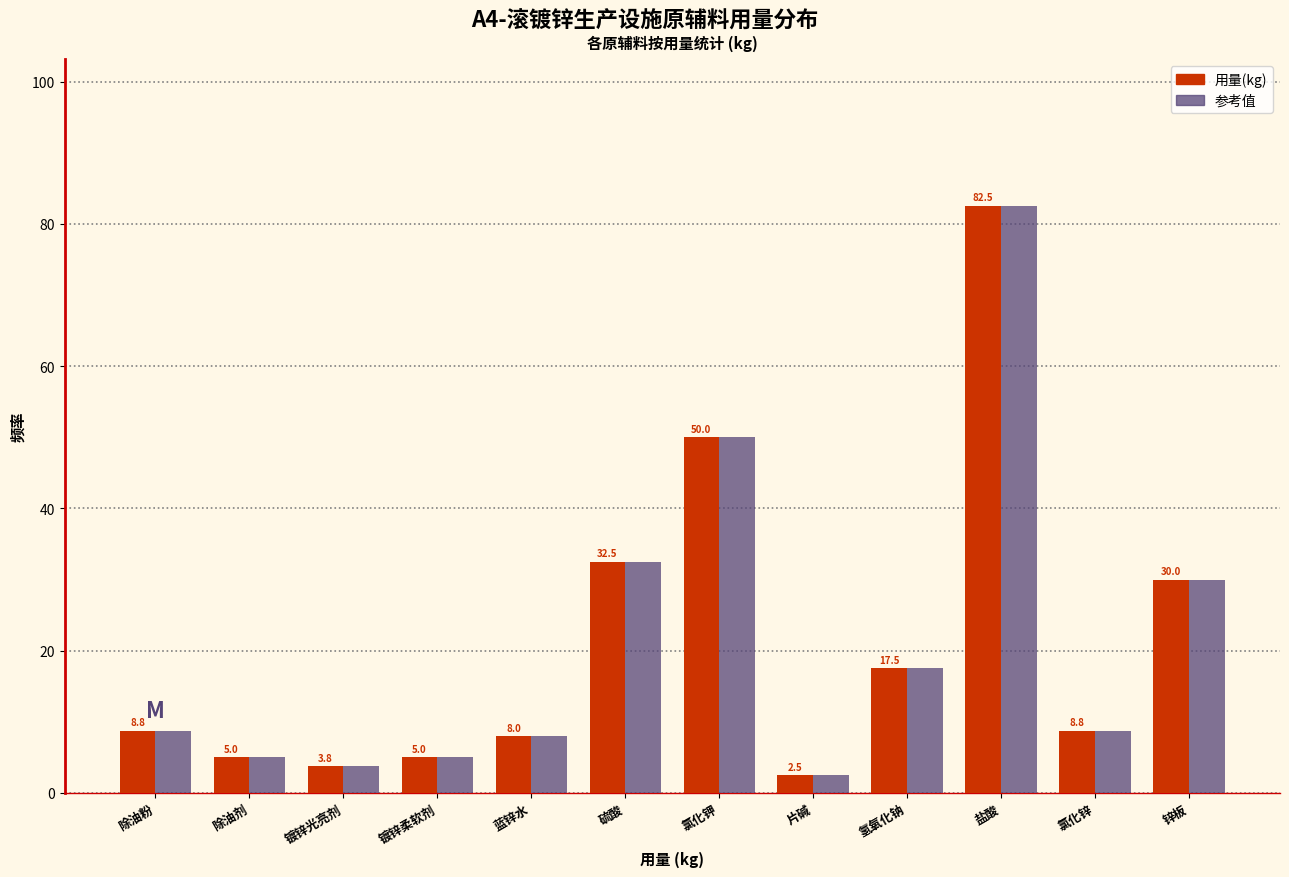

Reading left to right, what are all the values shown in this chart?

用量(kg): 8.8	5.0	3.8	5.0	8.0	32.5	50.0	2.5	17.5	82.5	8.8	30.0
参考值: 8.8	5.0	3.8	5.0	8.0	32.5	50.0	2.5	17.5	82.5	8.8	30.0